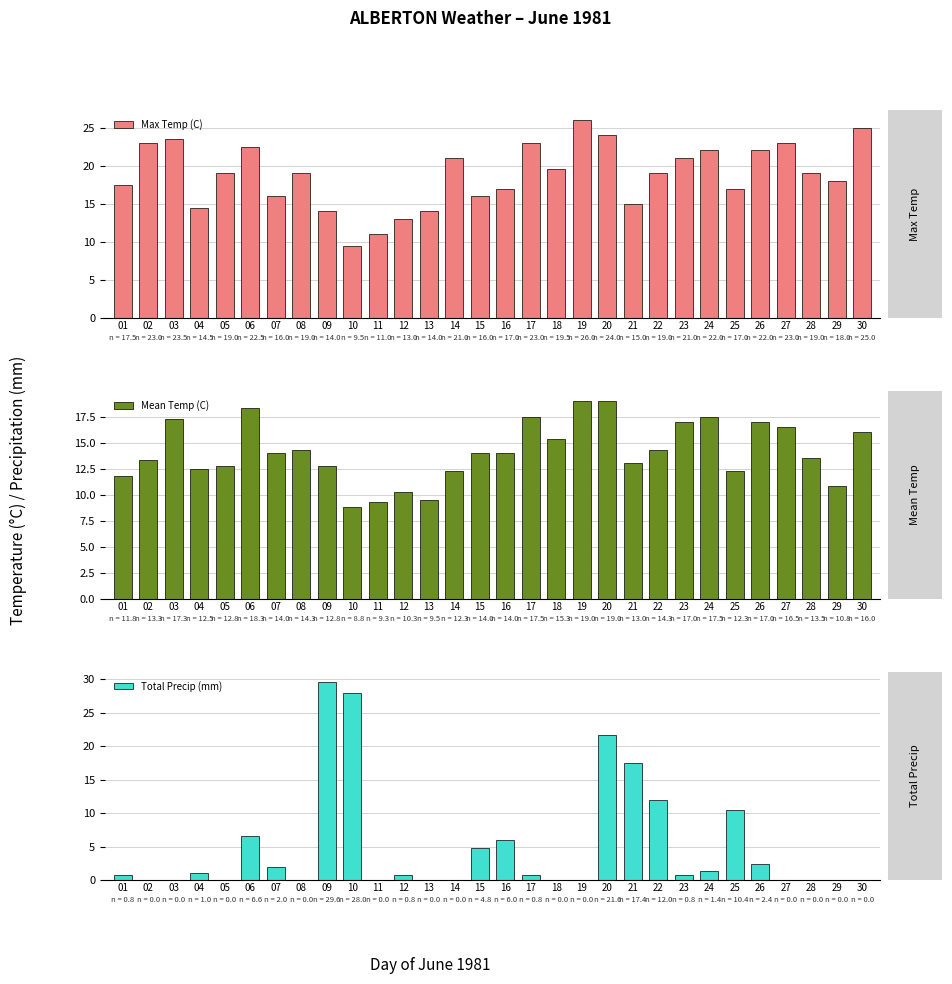

Which series has the largest total across all categories?

Max Temp (C)